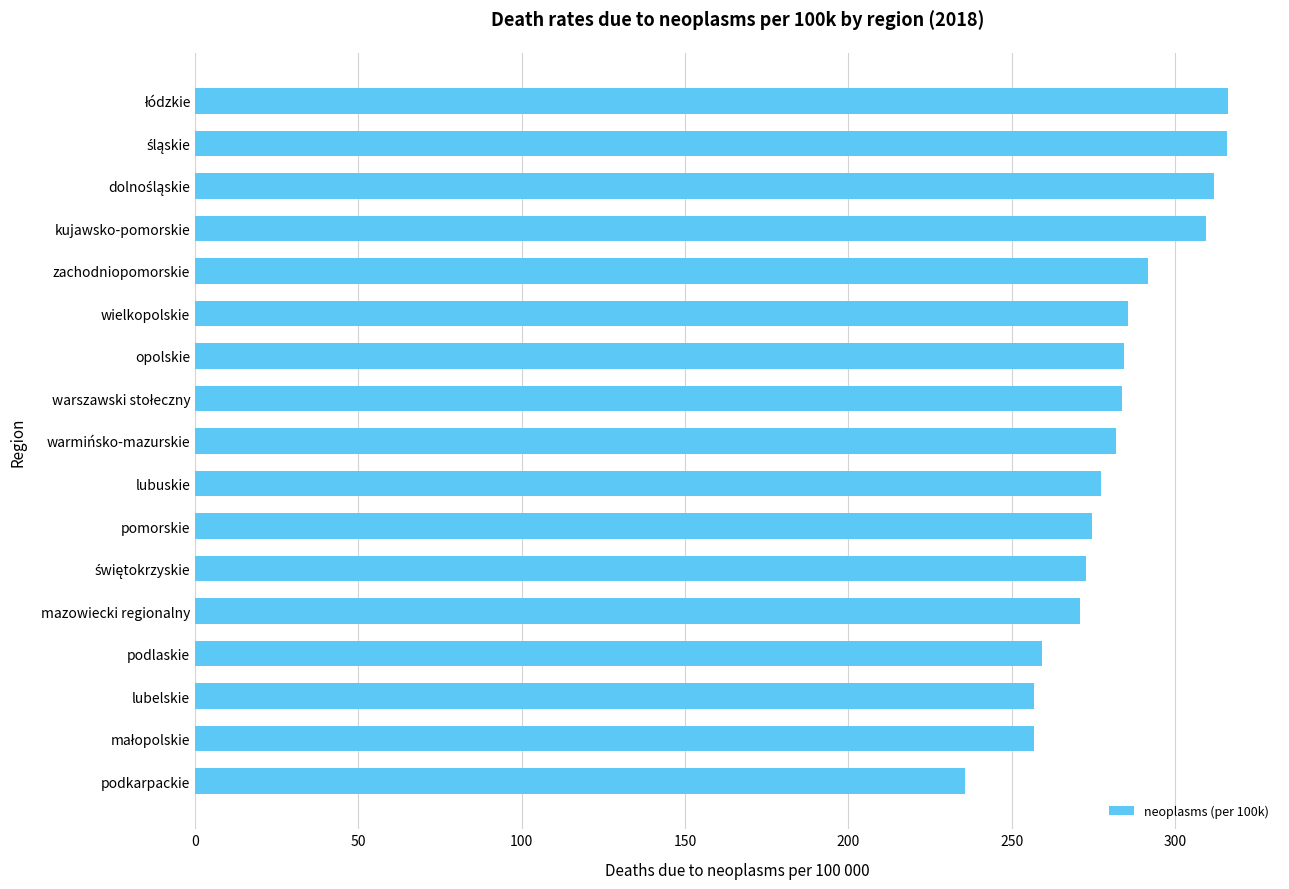

At which label is the value closest to 276?

lubuskie